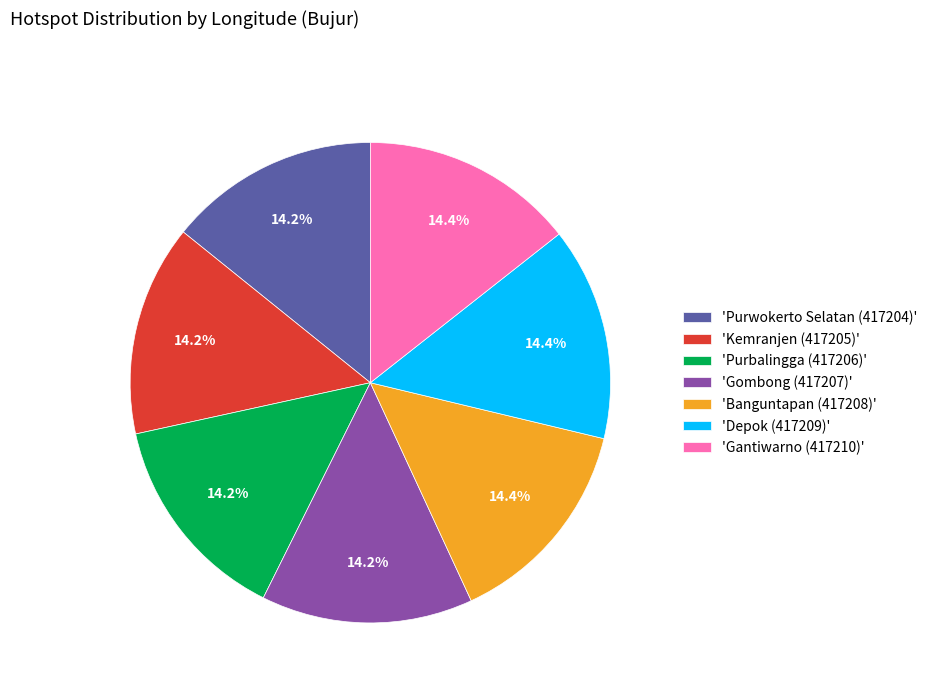

Does any single category account for the majority?

No